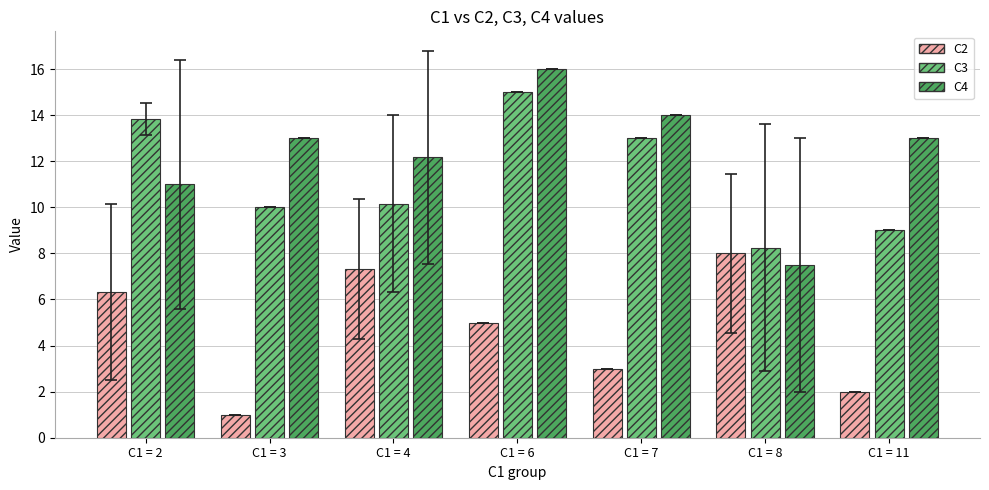

How many series are shown in this chart?

3